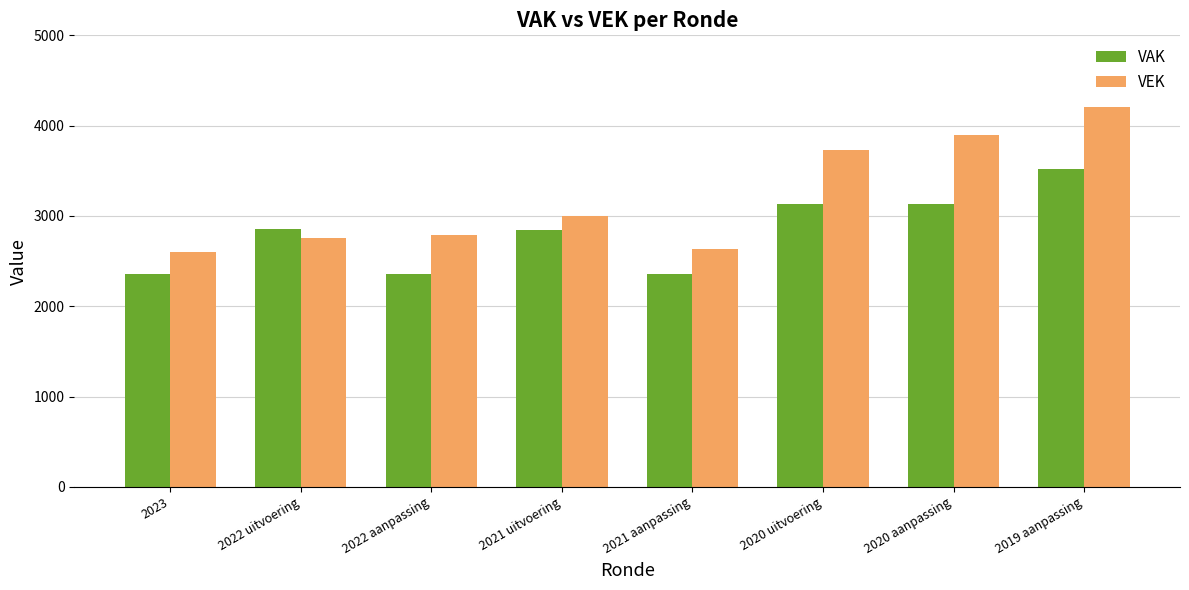

What is the label of the 7th bar from the right?

2022 uitvoering